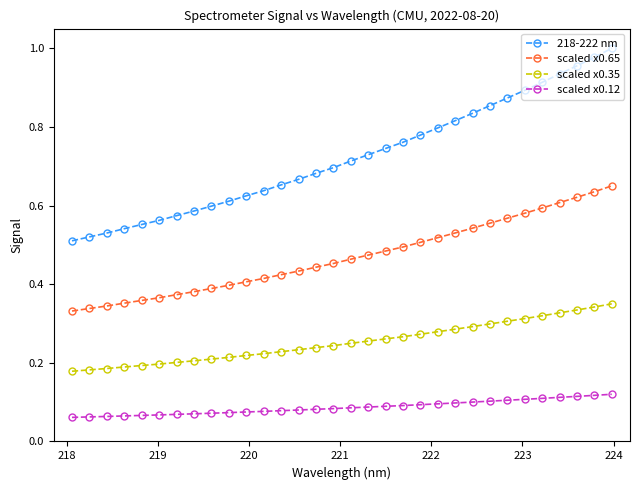

Which series has the widest spread of values?

218-222 nm